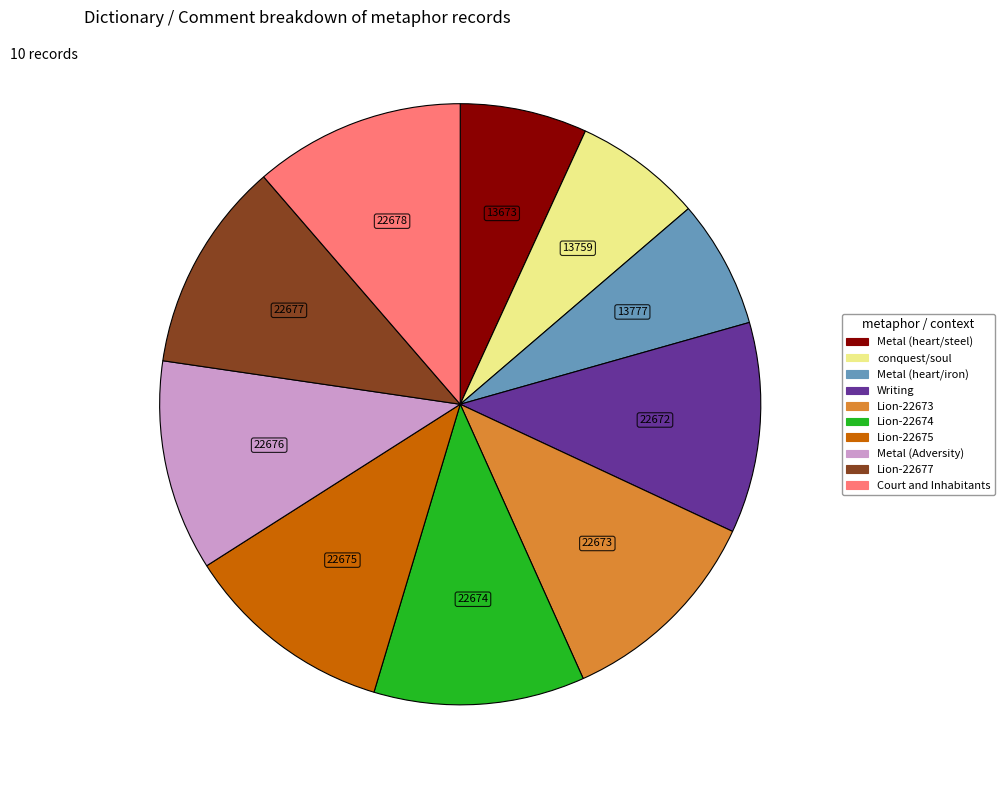

What is the ratio of the value at Lion-22673 to the value at Metal (heart/iron)?

1.6